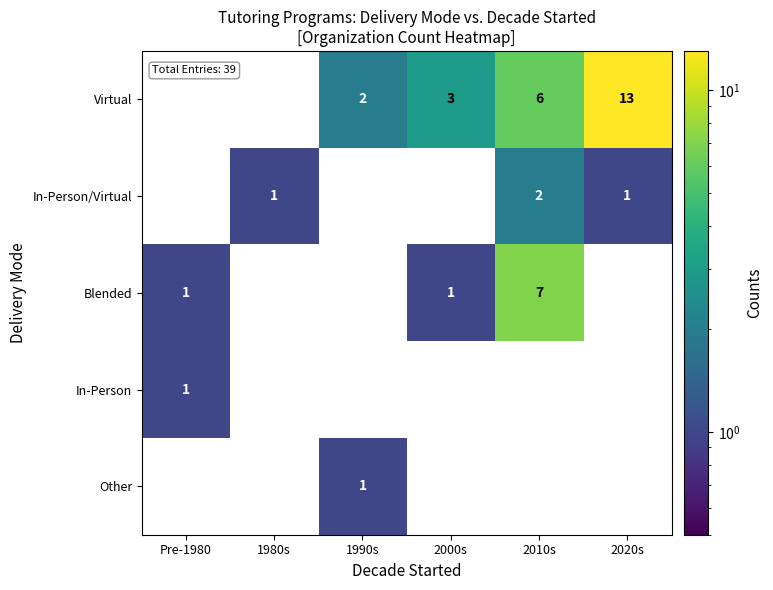

True or false: Blended has a value of 7 at 2010s.

True